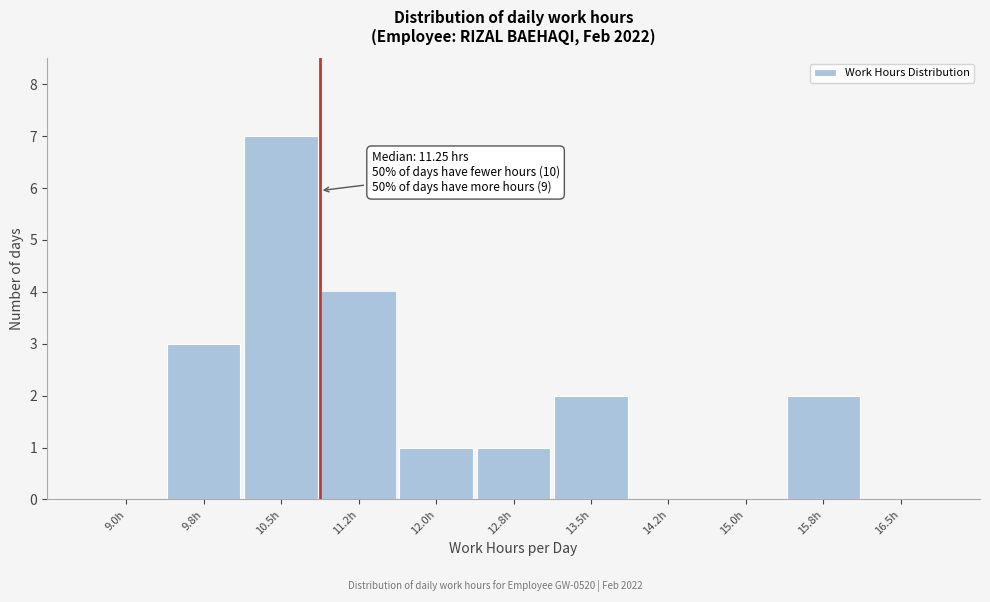

Reading left to right, transcribe all the data shown in this chart.

9.0h=0	9.8h=3	10.5h=7	11.2h=4	12.0h=1	12.8h=1	13.5h=2	14.2h=0	15.0h=0	15.8h=2	16.5h=0